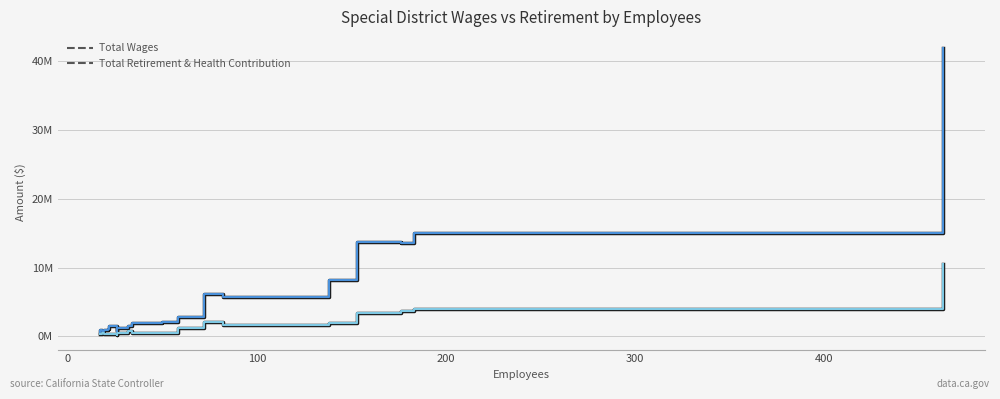

What is the difference between the maximum and minimum values in the Total Wages series?

41248656